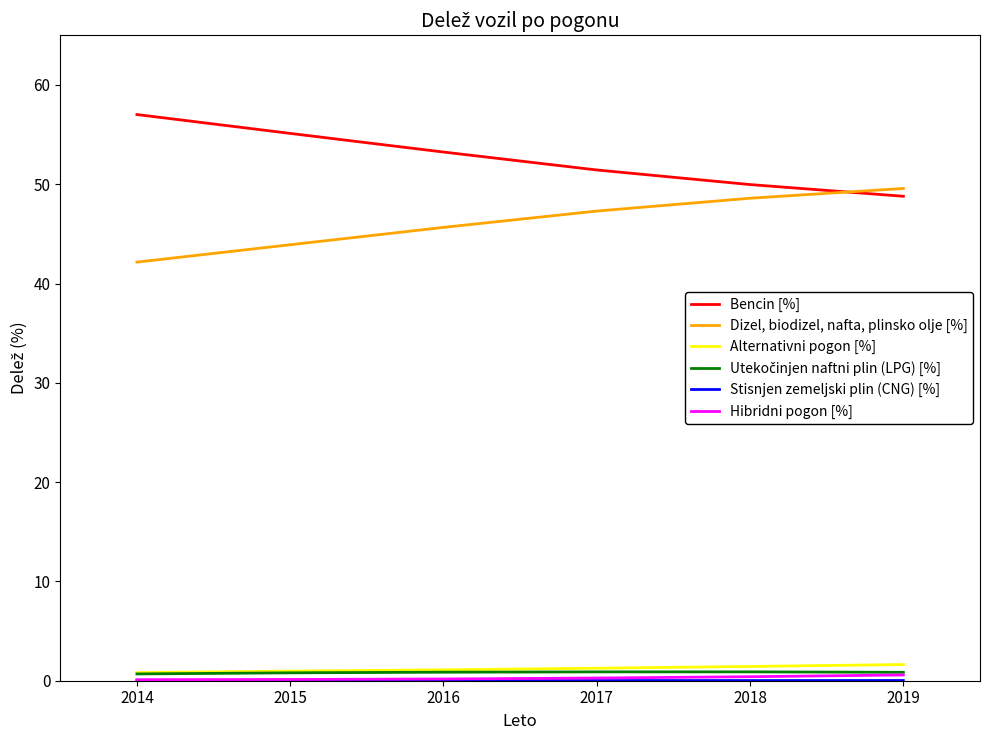

True or false: Alternativni pogon [%] and Bencin [%] cross at least once.

False